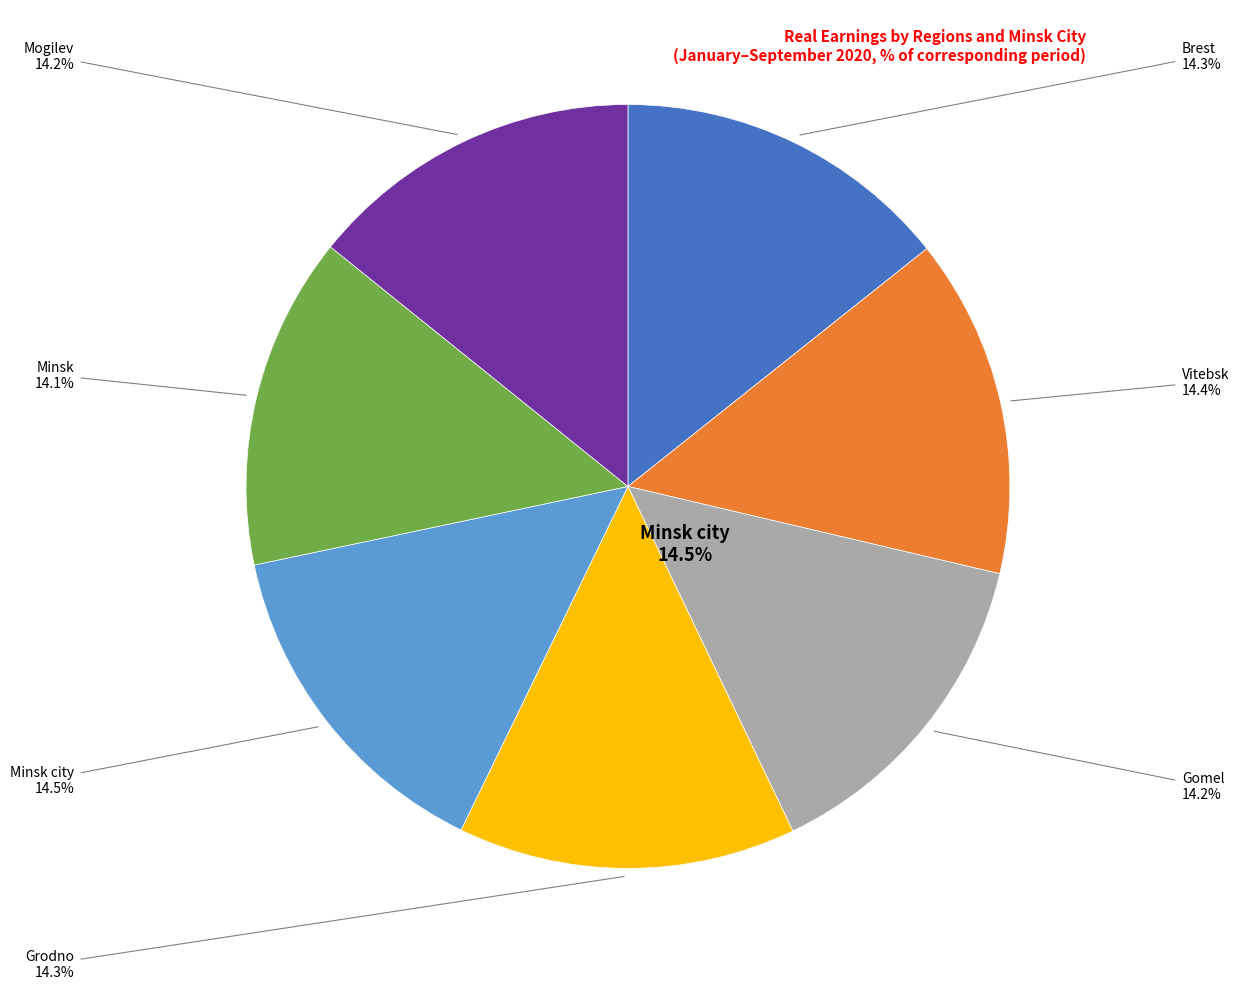

Is it true that Mogilev is 14% of the pie?

True